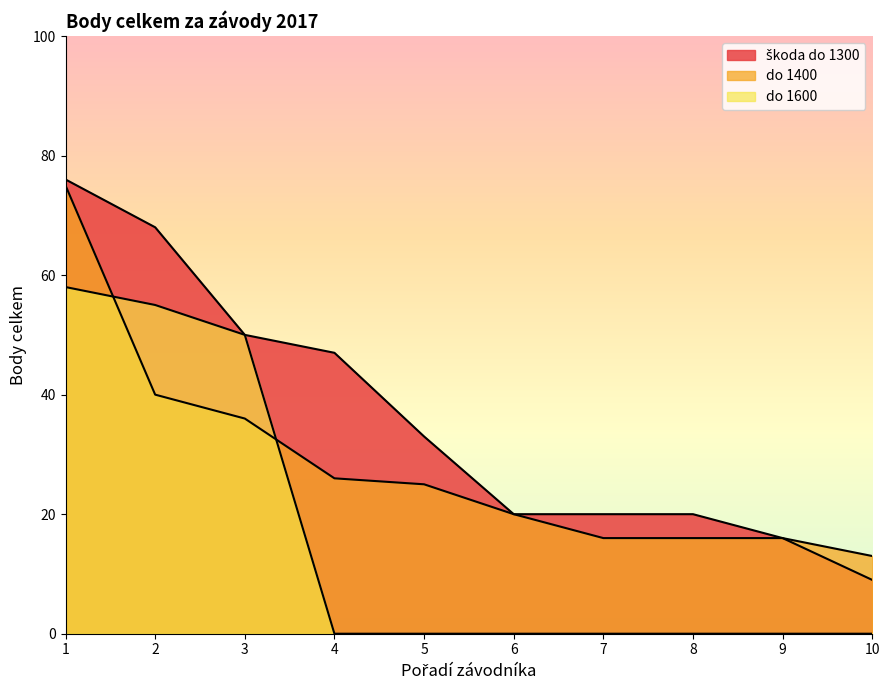

True or false: škoda do 1300 and do 1400 cross at least once.

False